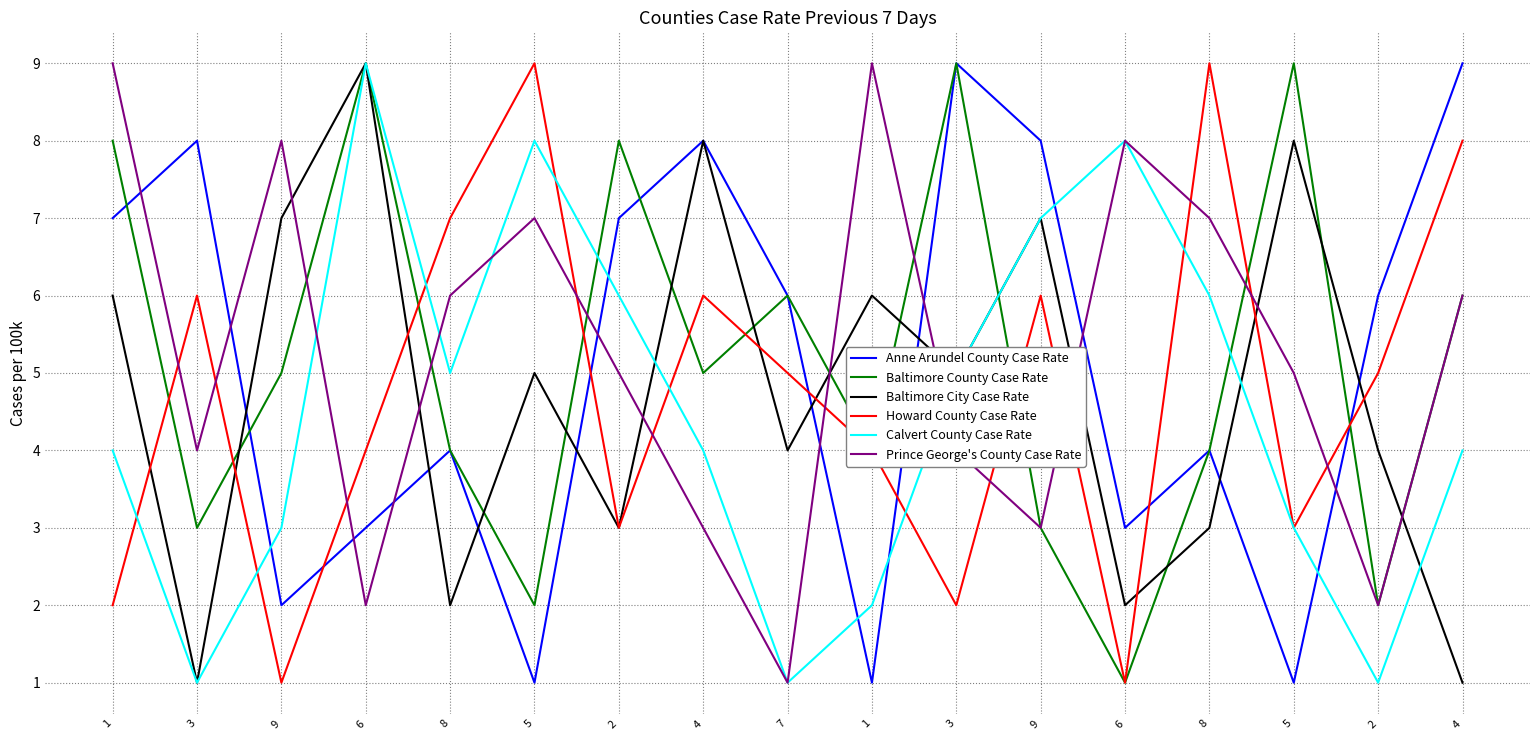

Reading left to right, transcribe all the data shown in this chart.

Anne Arundel County Case Rate: 7	8	2	3	4	1	7	8	6	1	9	8	3	4	1	6	9
Baltimore County Case Rate: 8	3	5	9	4	2	8	5	6	4	9	3	1	4	9	2	6
Baltimore City Case Rate: 6	1	7	9	2	5	3	8	4	6	5	7	2	3	8	4	1
Howard County Case Rate: 2	6	1	4	7	9	3	6	5	4	2	6	1	9	3	5	8
Calvert County Case Rate: 4	1	3	9	5	8	6	4	1	2	5	7	8	6	3	1	4
Prince George's County Case Rate: 9	4	8	2	6	7	5	3	1	9	4	3	8	7	5	2	6